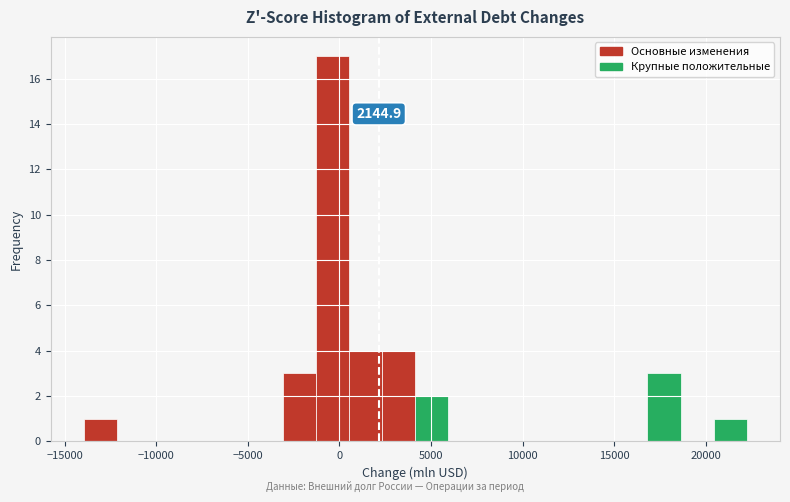

Read against the x-axis, roughly where is the centre of the tallest bar?

-500